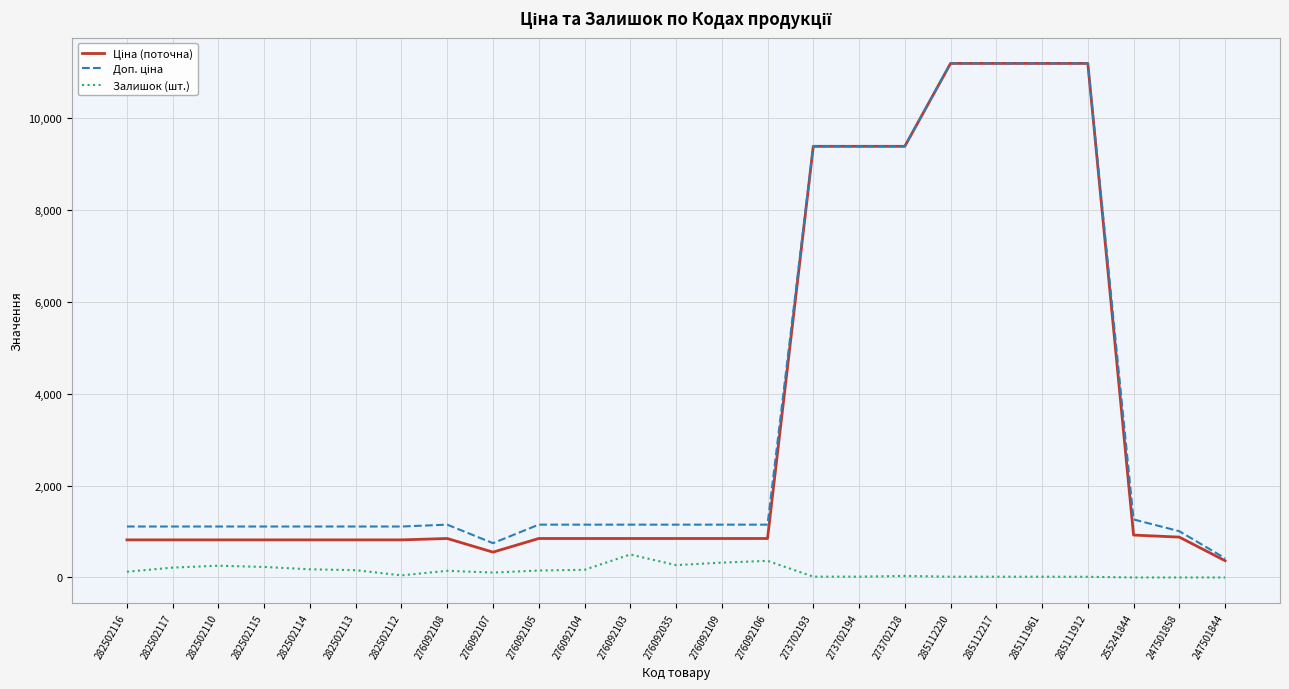

What is the difference between the Залишок (шт.) values at 282502112 and 282502116?

79.0